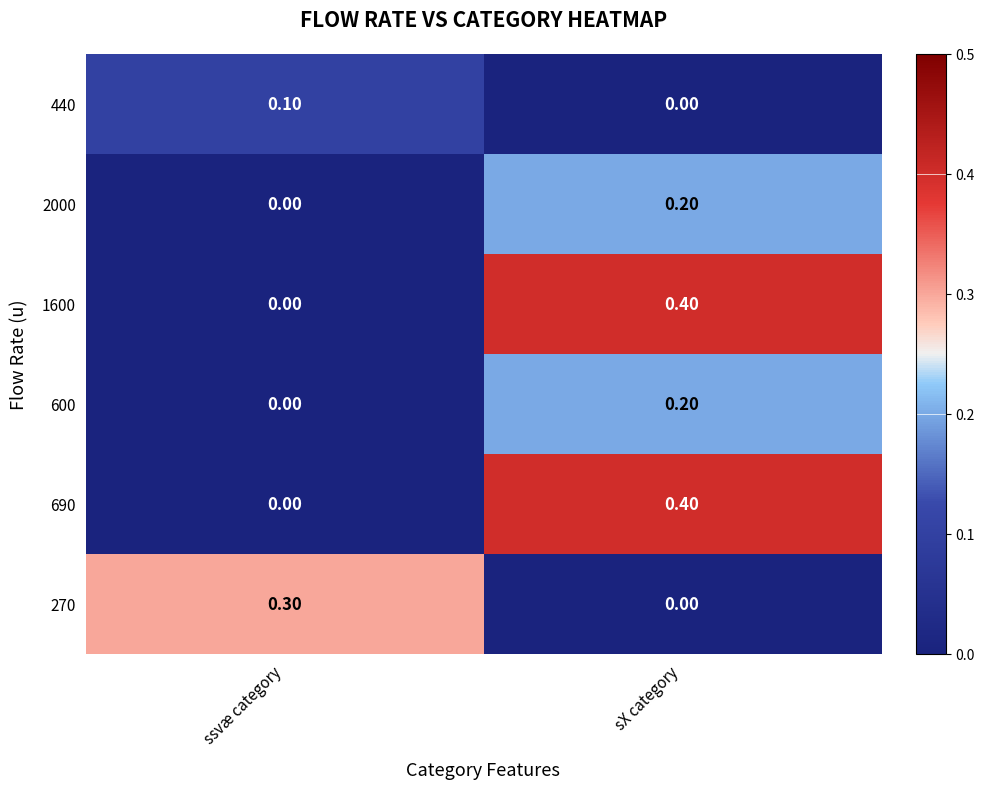

What is the difference between the highest and lowest values at ssvæ category?

0.3